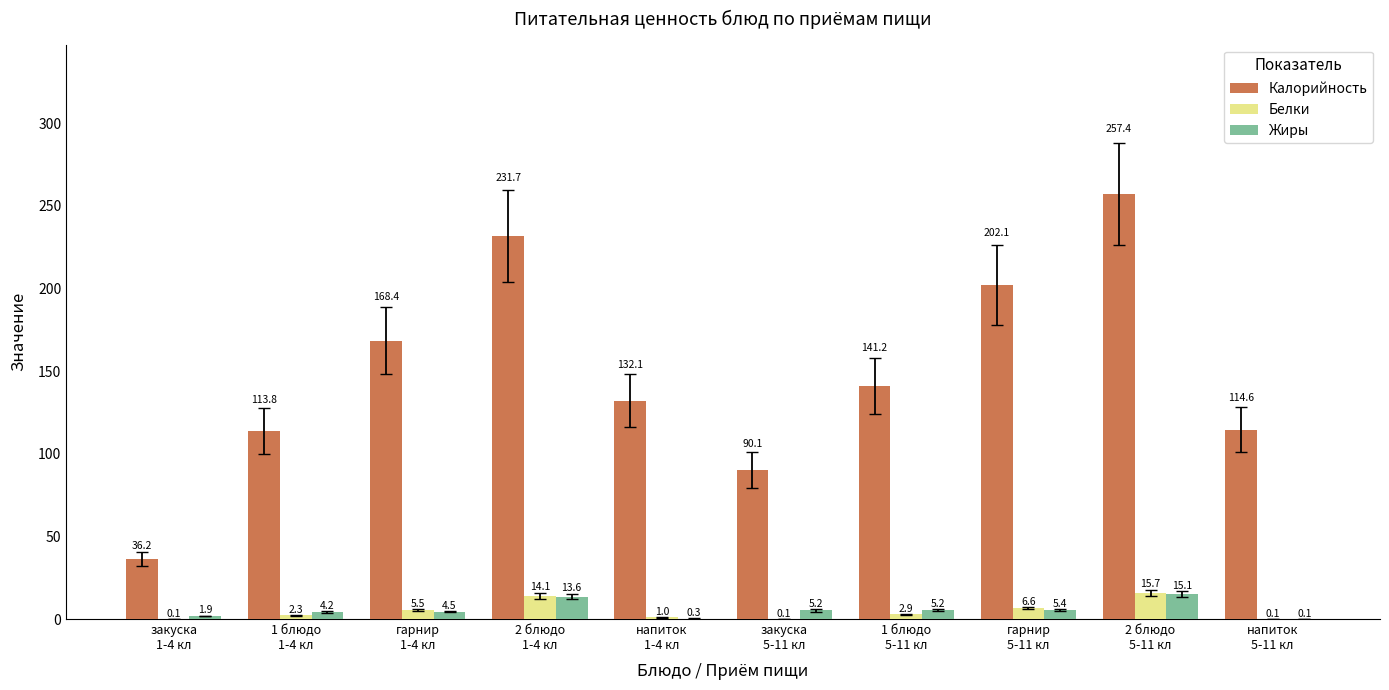

What is the sum of the Жиры values at 1 блюдо
1-4 кл and гарнир
5-11 кл?

9.6